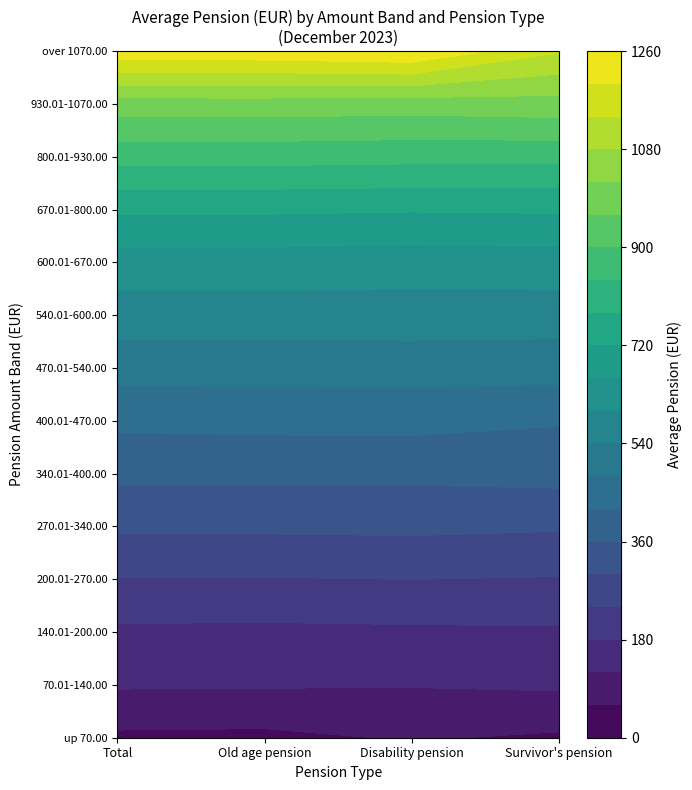

Reading left to right, transcribe all the data shown in this chart.

up 70.00: 0=48.8	1=46.5	2=65.1	3=51.4
70.01-140.00: 0=126.1	1=124.9	2=122.8	3=129.0
140.01-200.00: 0=169.0	1=167.2	2=170.0	3=172.6
200.01-270.00: 0=236.9	1=237.2	2=240.2	3=236.3
270.01-340.00: 0=309.1	1=310.2	2=312.6	3=306.4
340.01-400.00: 0=375.3	1=373.9	2=373.3	3=380.3
400.01-470.00: 0=432.2	1=436.7	2=437.9	3=424.5
470.01-540.00: 0=503.5	1=503.2	2=505.0	3=504.3
540.01-600.00: 0=571.0	1=571.3	2=571.1	3=568.7
600.01-670.00: 0=632.6	1=632.8	2=628.2	3=632.2
670.01-800.00: 0=728.1	1=728.4	2=724.3	3=726.8
800.01-930.00: 0=862.0	1=862.4	2=857.9	3=856.3
930.01-1070.00: 0=992.1	1=991.8	2=987.4	3=995.9
over 1070.00: 0=1238.2	1=1242.2	2=1257.2	3=1144.7